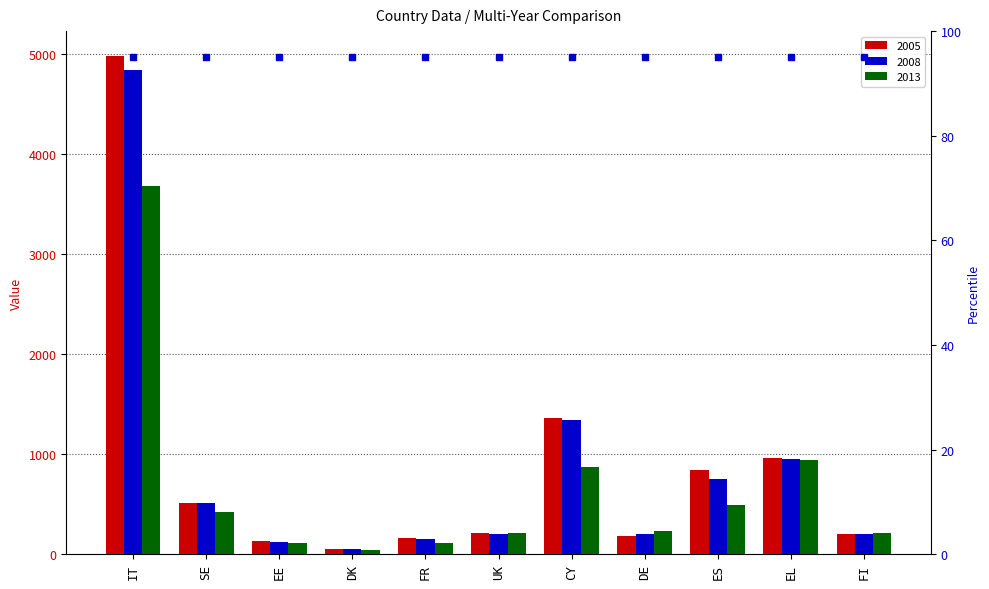

Read the 2008 value at DE.

201